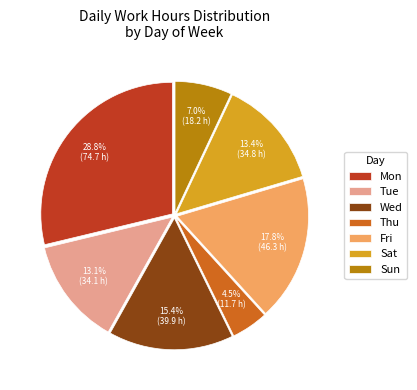

To the nearest percent, what is the difference between the Wed and Sat slice percentages?

2%